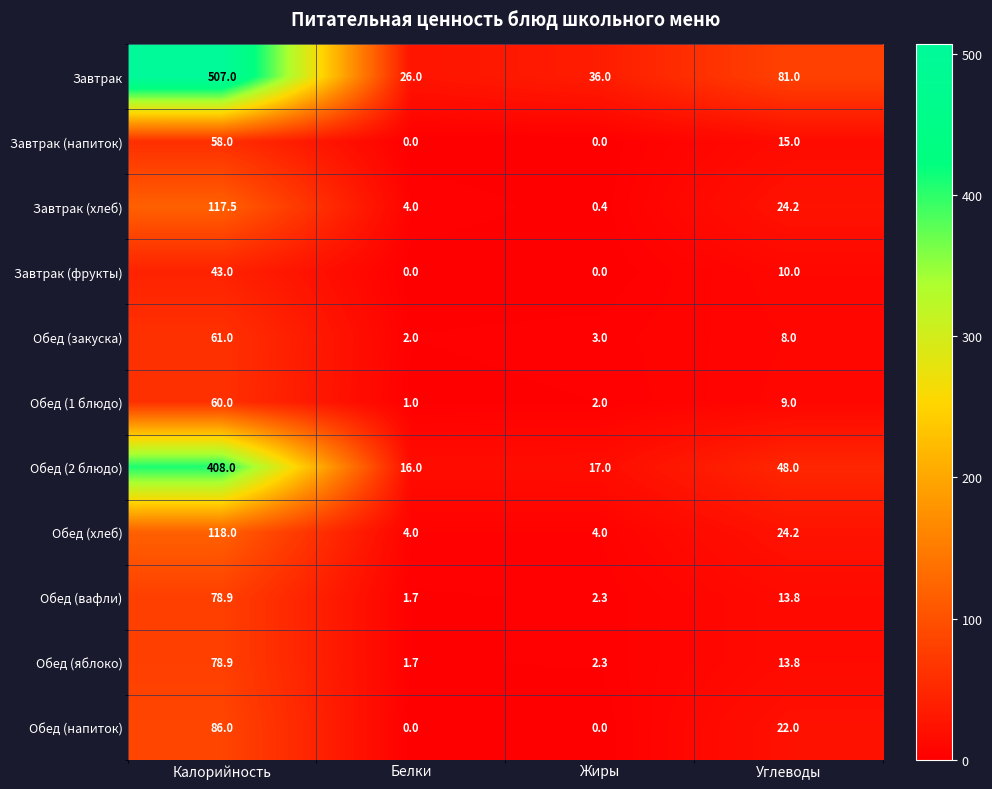

Where does the Обед (яблоко) series first go above 13?

Калорийность